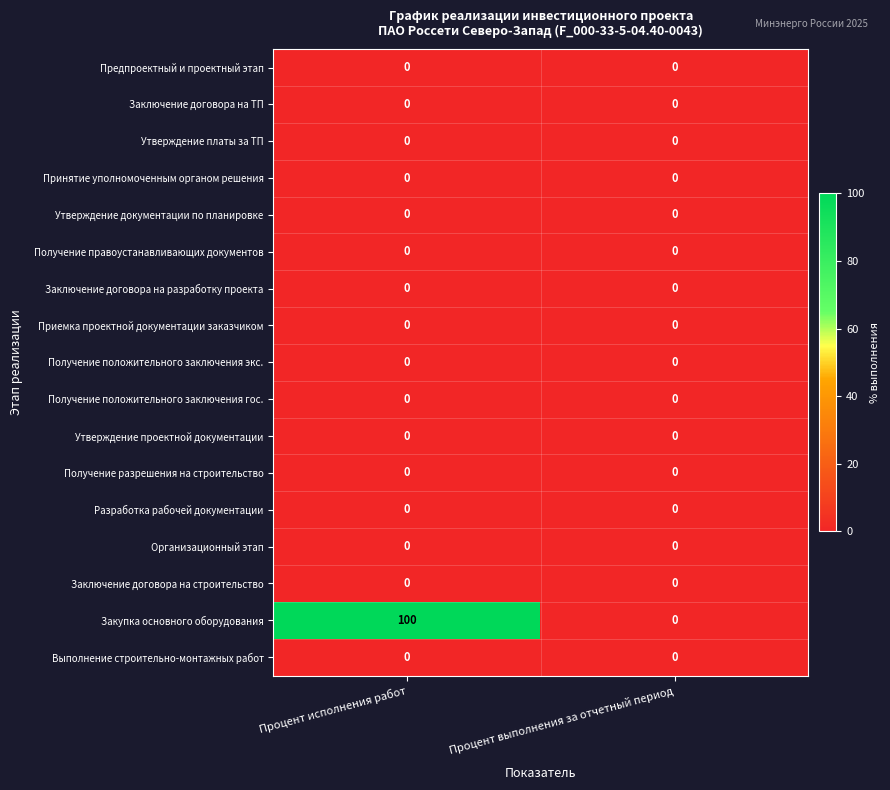

The value of Утверждение проектной документации at Процент исполнения работ is 0. True or false?

True